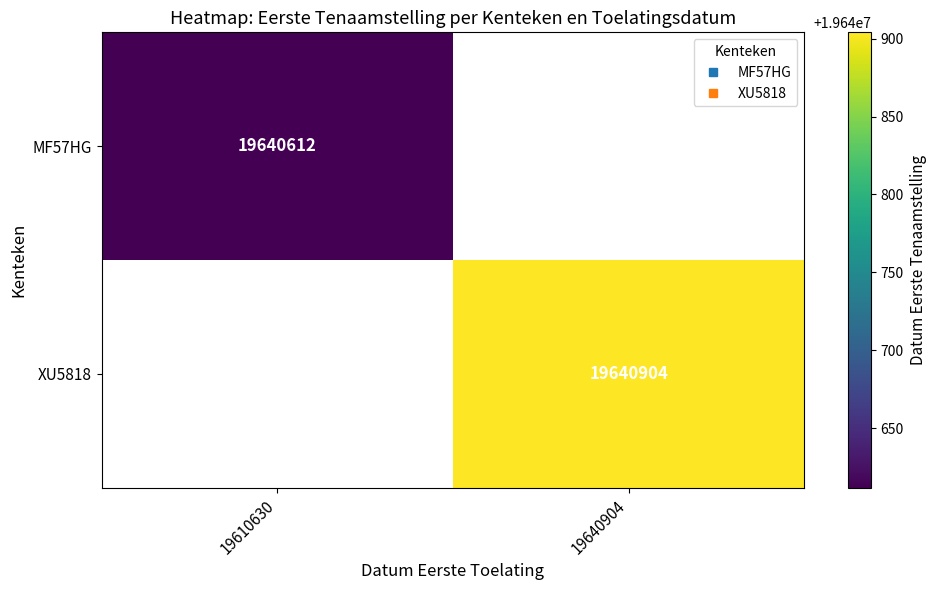

Between 19610630 and 19640904, which is larger?

19640904